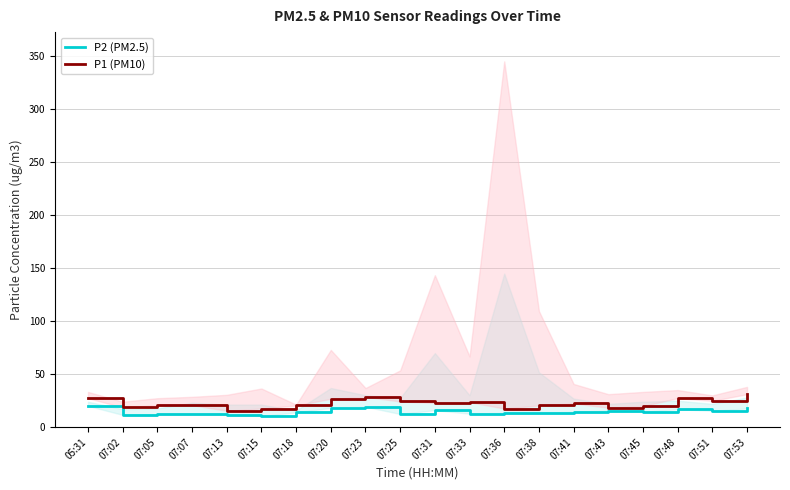

Is this an area chart (filled region under the line)?

No